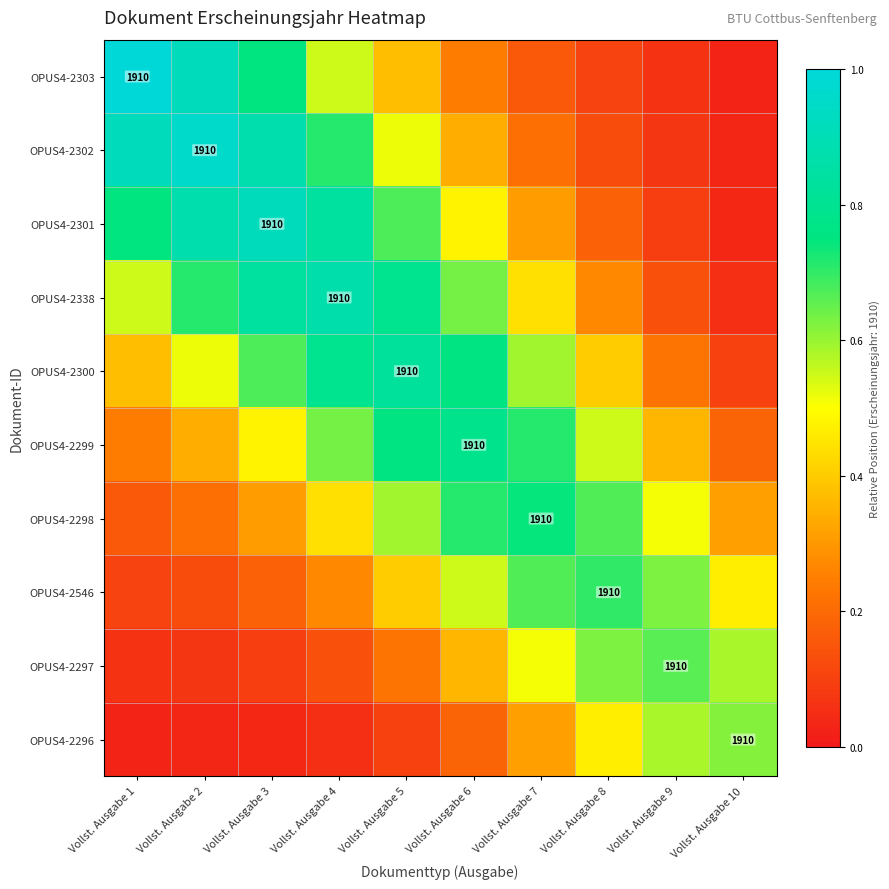

Between Vollst. Ausgabe 3 and Vollst. Ausgabe 4, which series saw the biggest shift?

OPUS4-2303